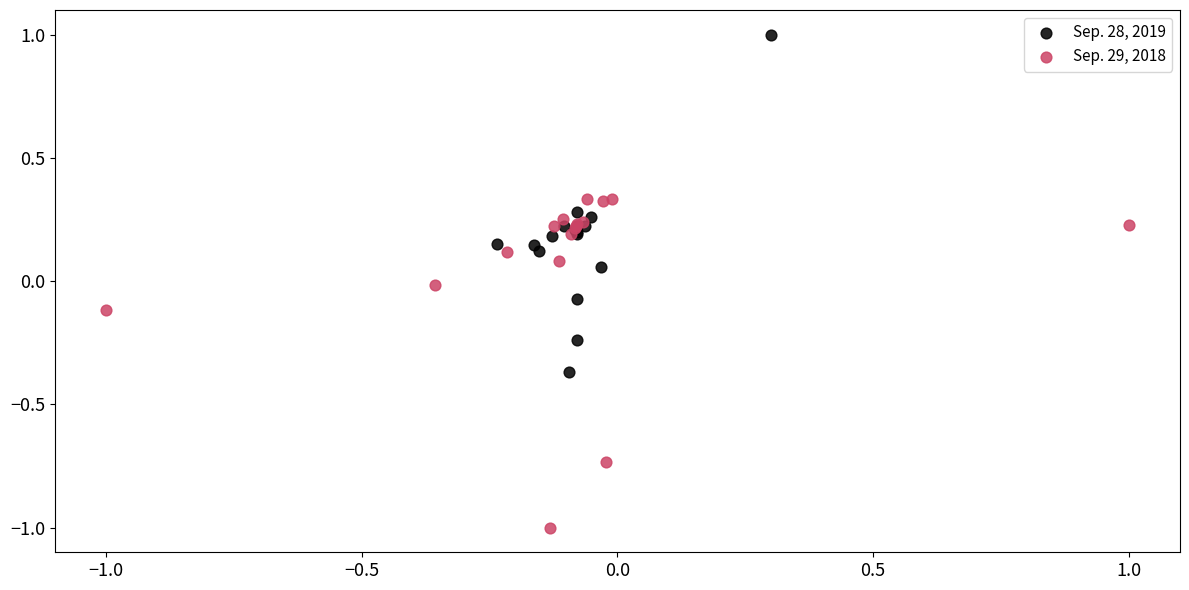

Which series contains the highest Y value?

Sep. 28, 2019